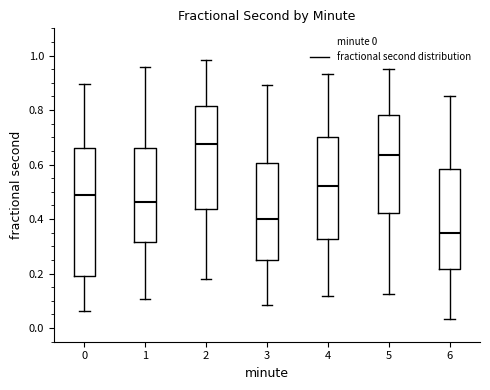

Reading left to right, transcribe this box plot: for each box, give where its median line is, the range the box spans, and where its two whiskers end, as read against the y-axis. The values are not printed on the chart, so give them approximately, as read against the axis.

0: median 0.48, box 0.18 to 0.66, whiskers 0.06 to 0.90
1: median 0.46, box 0.32 to 0.66, whiskers 0.10 to 0.96
2: median 0.68, box 0.44 to 0.82, whiskers 0.18 to 0.98
3: median 0.40, box 0.26 to 0.60, whiskers 0.08 to 0.90
4: median 0.52, box 0.32 to 0.70, whiskers 0.12 to 0.94
5: median 0.64, box 0.42 to 0.78, whiskers 0.12 to 0.94
6: median 0.36, box 0.22 to 0.58, whiskers 0.04 to 0.86